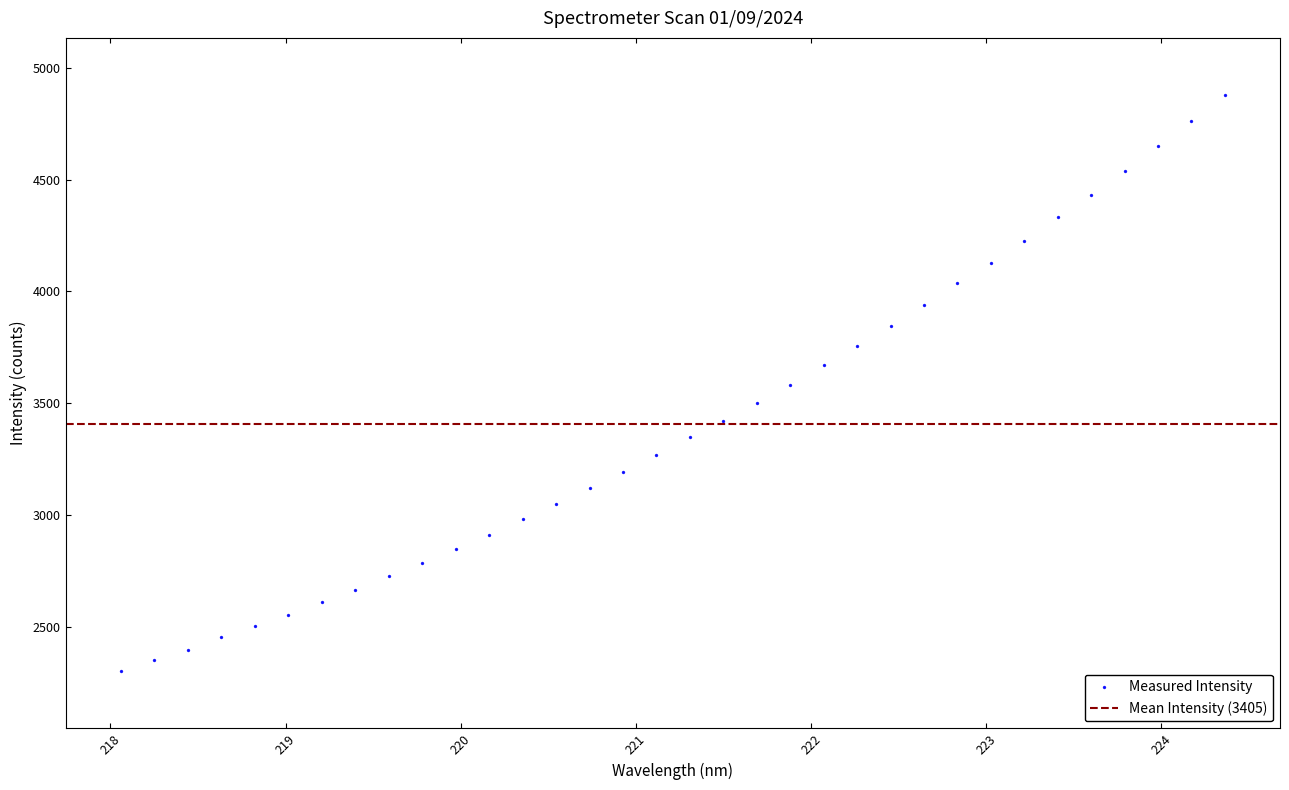

What is the range of Y values (max minus min)?

2572.5